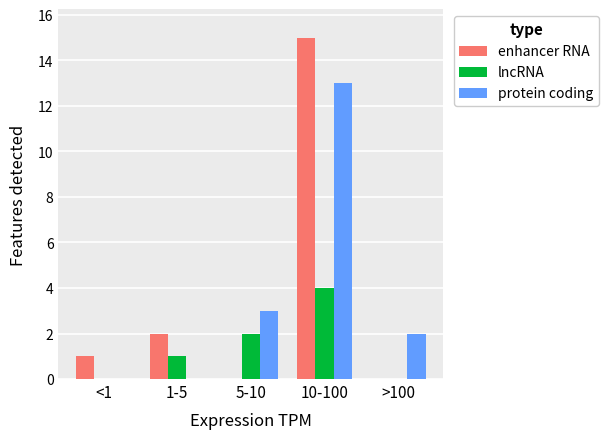

Where does the protein coding series first go above 2?

5-10